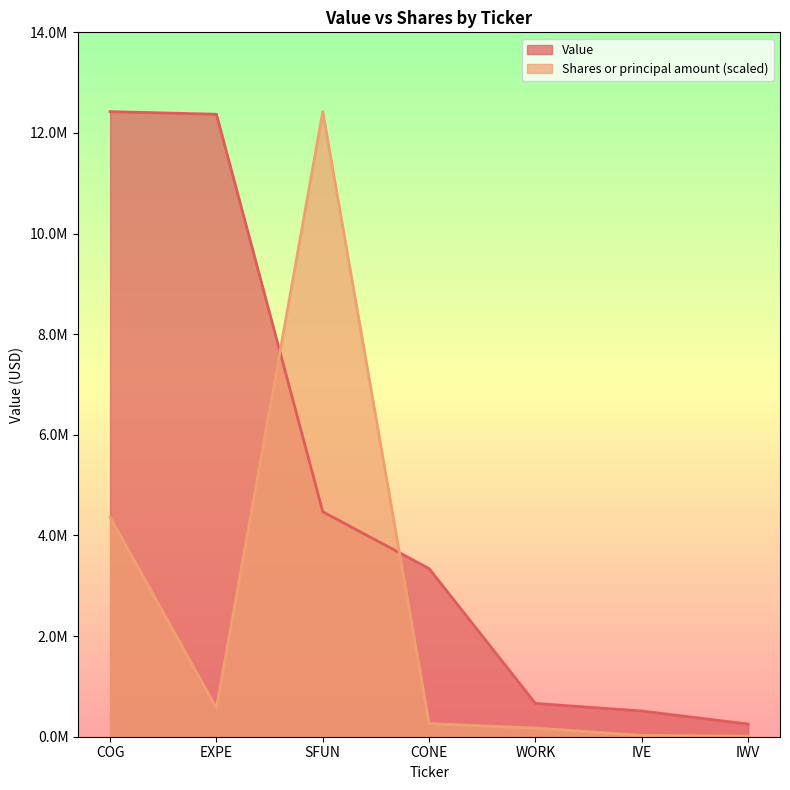

Which series has the largest total across all categories?

Value